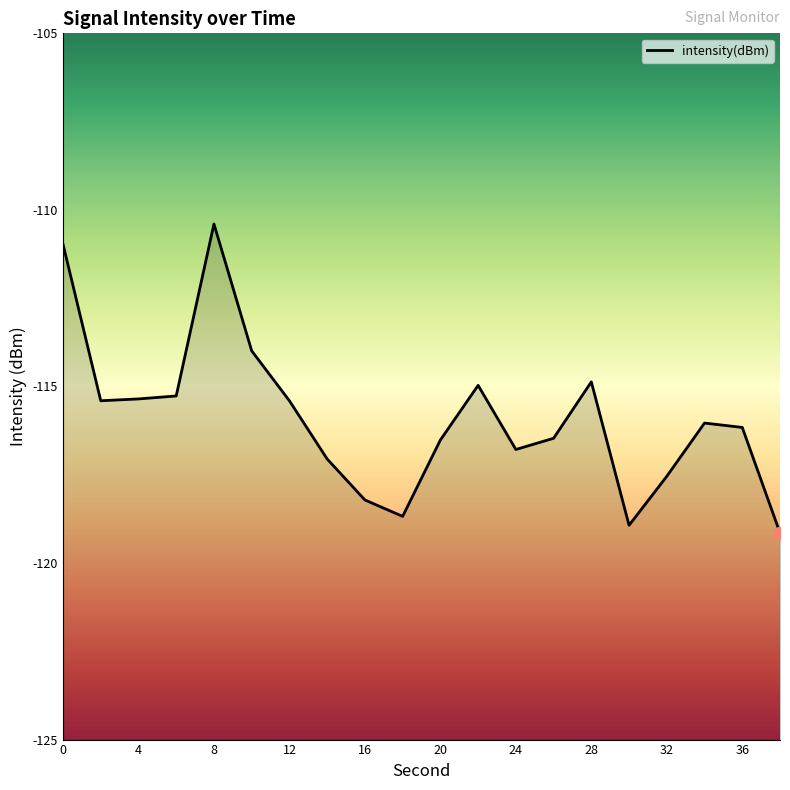

What is the change in value from 14 to 38?

-2.1